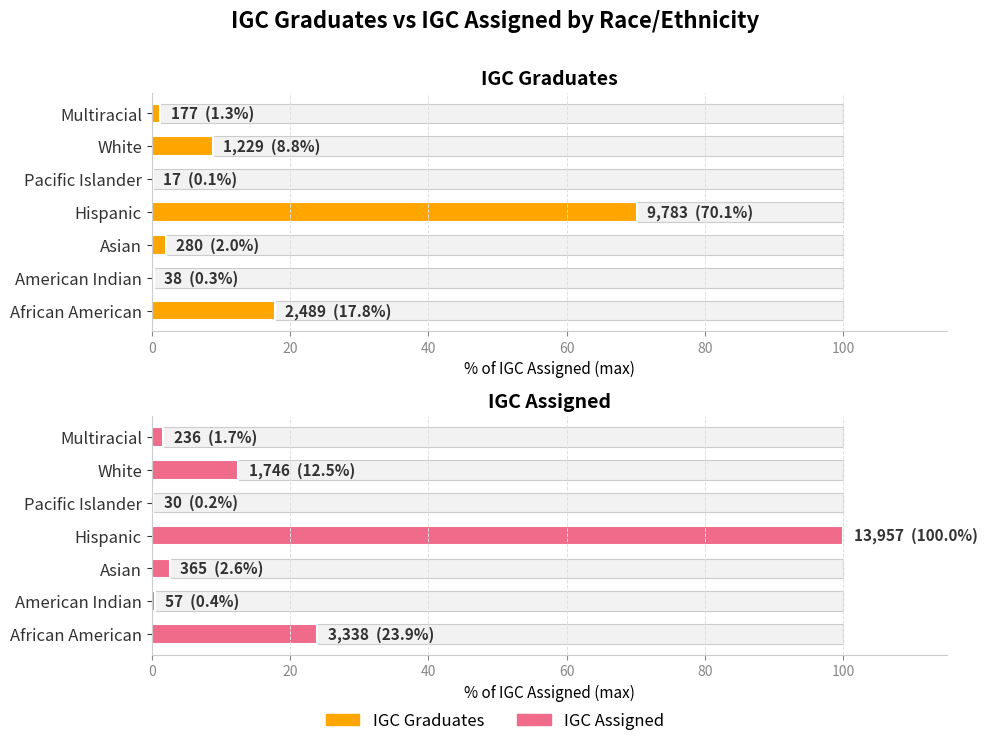

What is the difference between the maximum and minimum values in the IGC Assigned series?

99.8